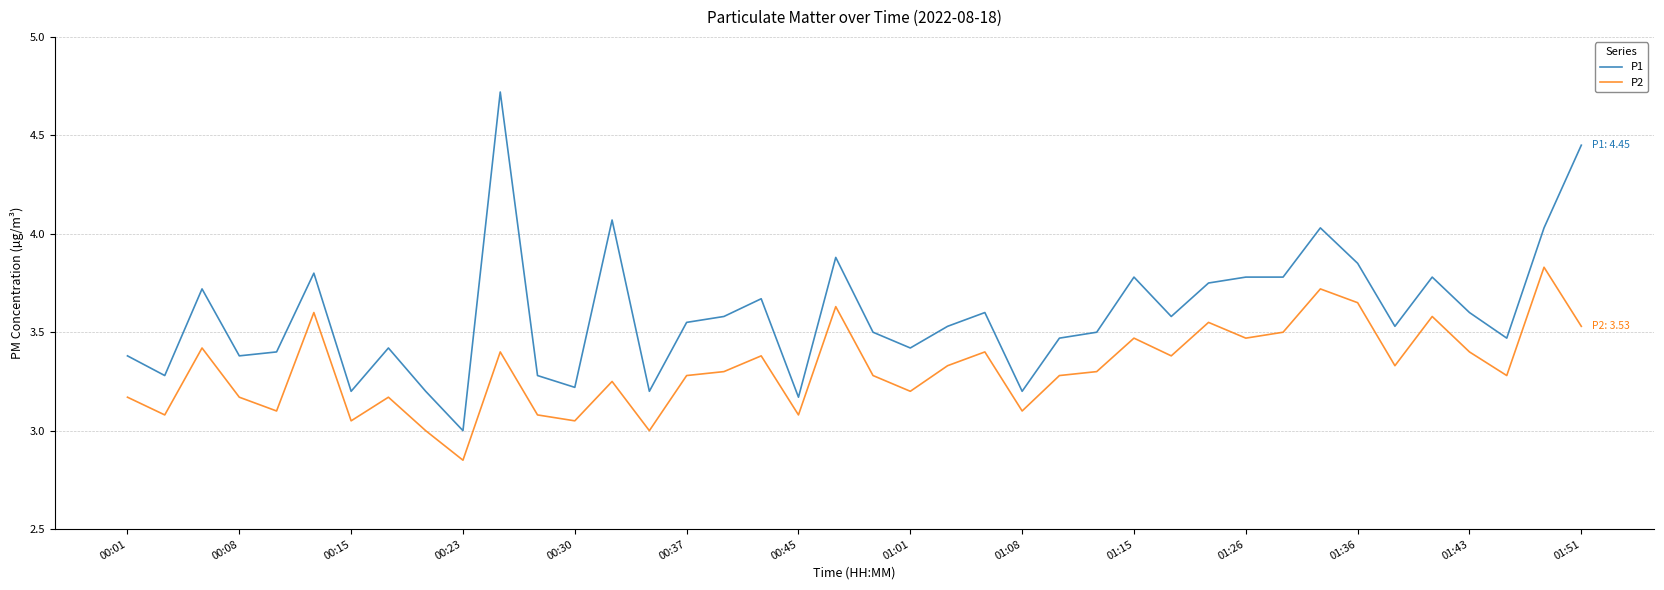

Which series has the largest total across all categories?

P1